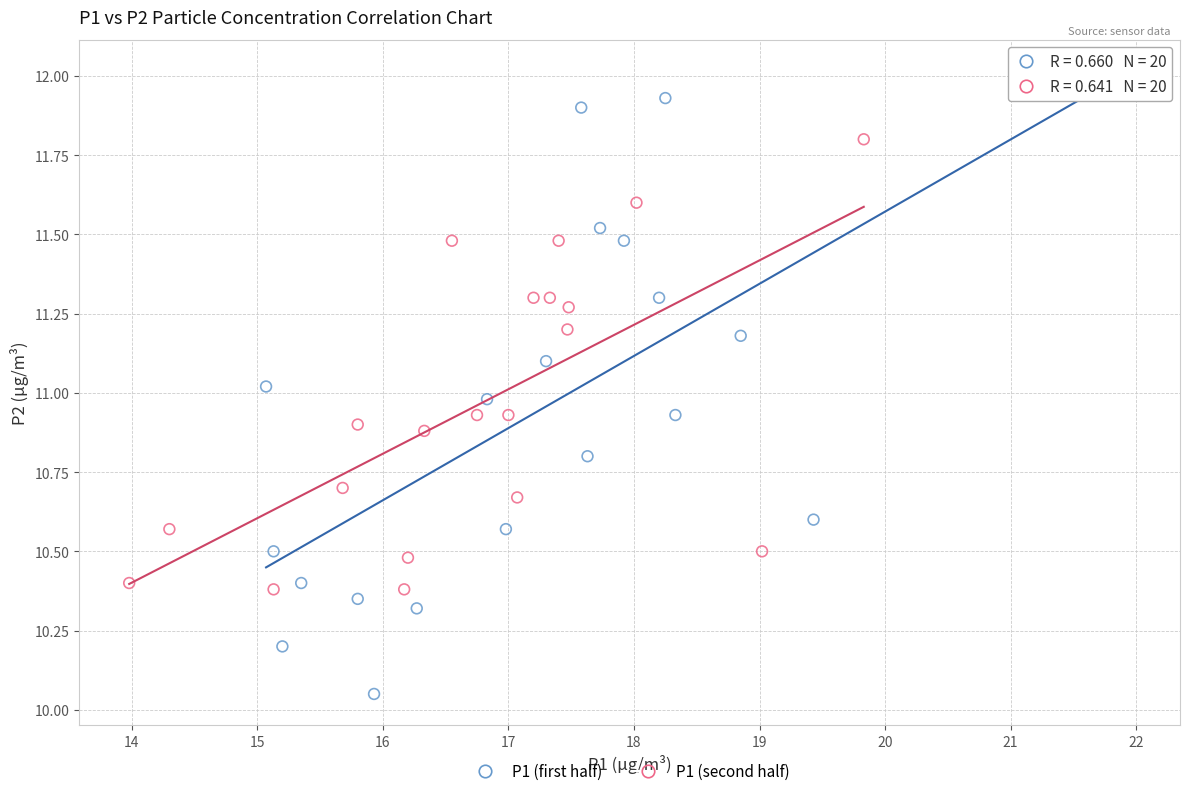

Which series reaches the maximum Y coordinate?

P1 (first half)